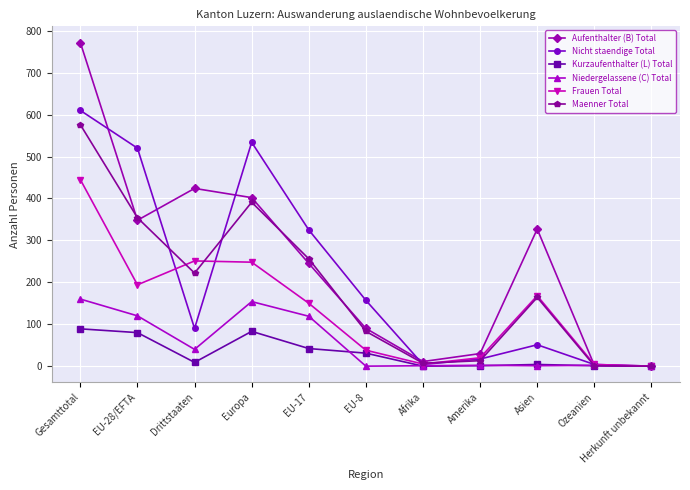

How many lines are shown in the chart?

6